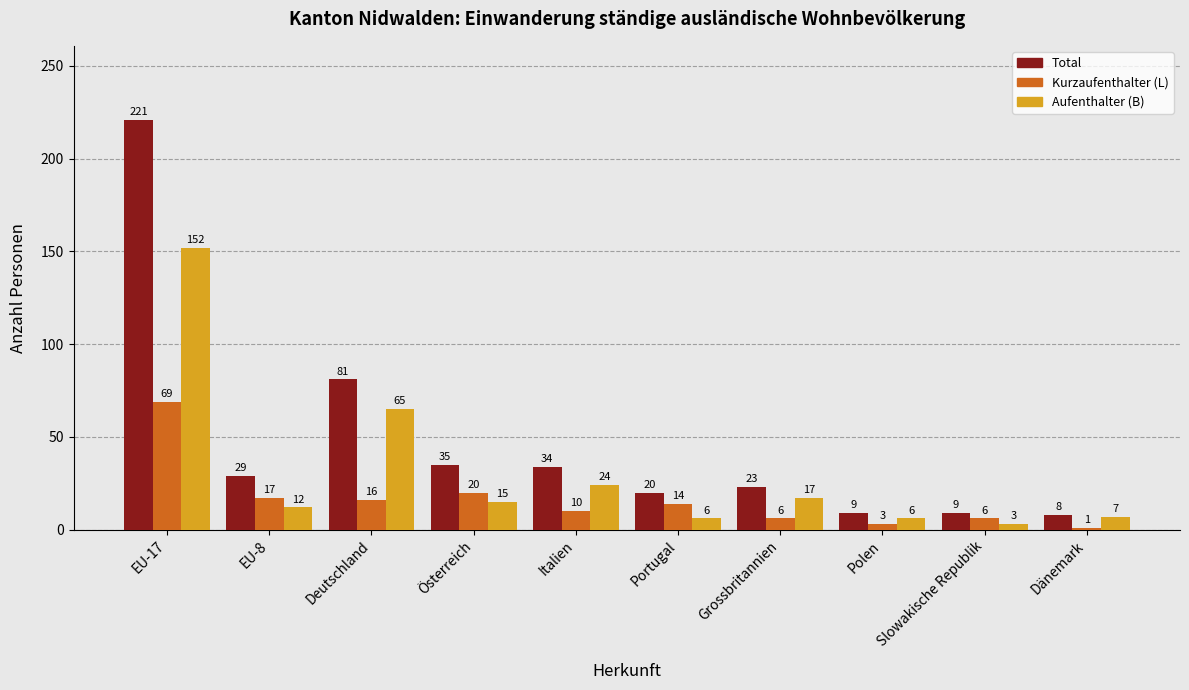

Rank the series by their average value, from lowest to highest.

Kurzaufenthalter (L), Aufenthalter (B), Total